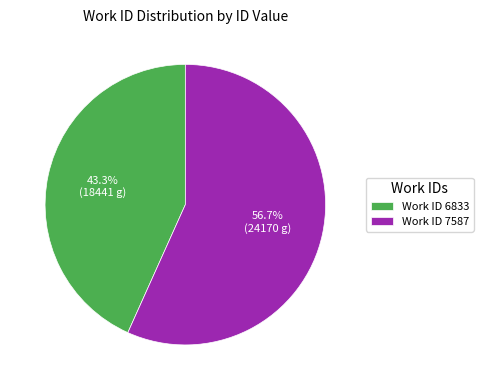

What is the majority slice?

Work ID 7587